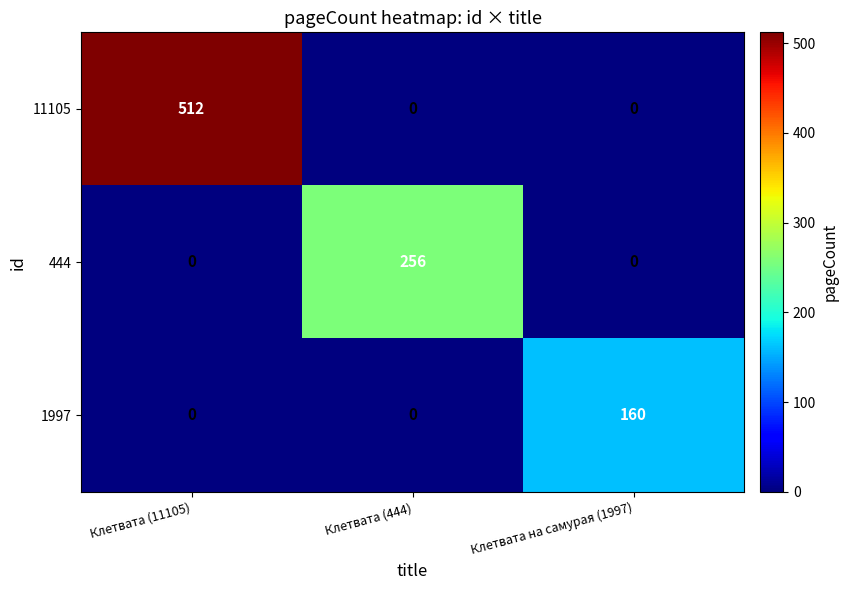

Which label corresponds to the largest value in the chart?

Клетвата (11105)